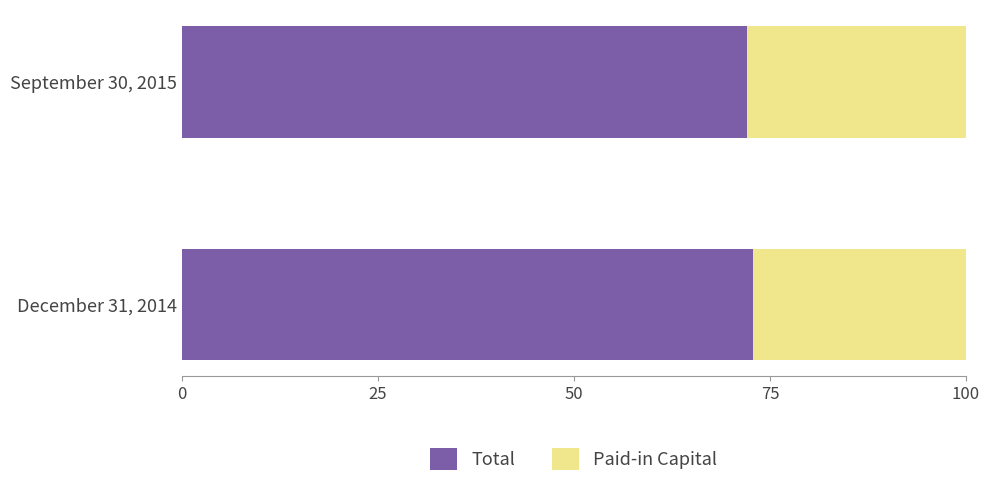

What is the maximum value for Total?

72.8